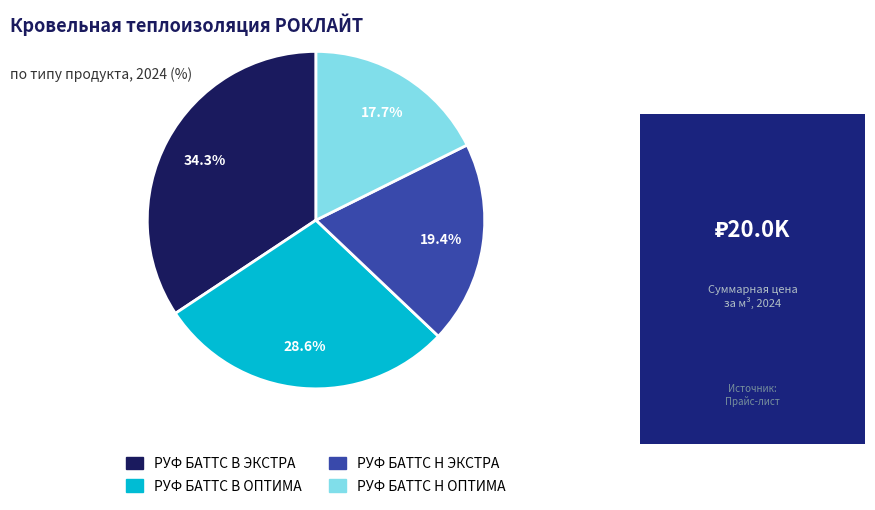

How many slices are in this pie chart?

4